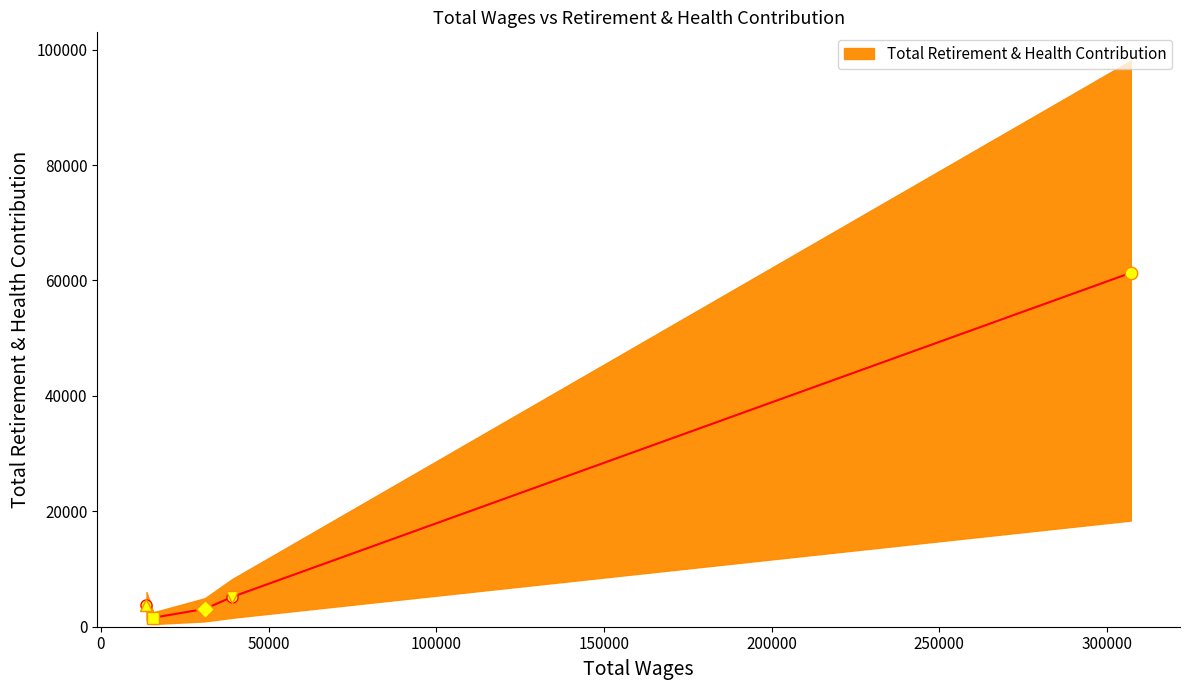

What is the smallest value displayed?

1561